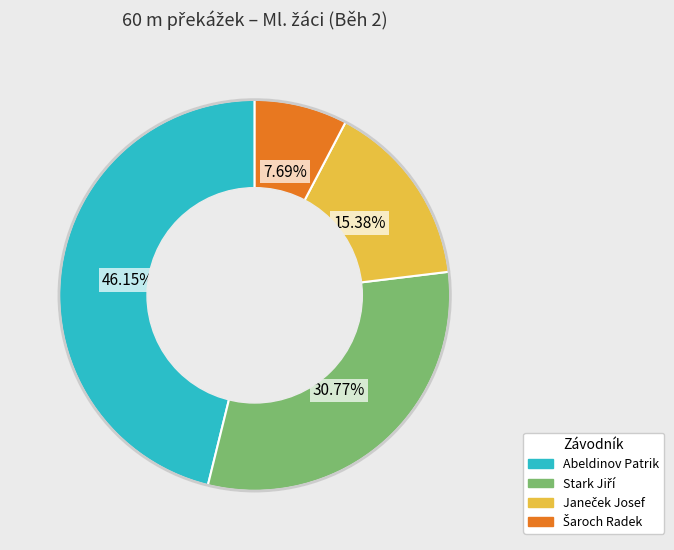

Does any single category account for the majority?

No